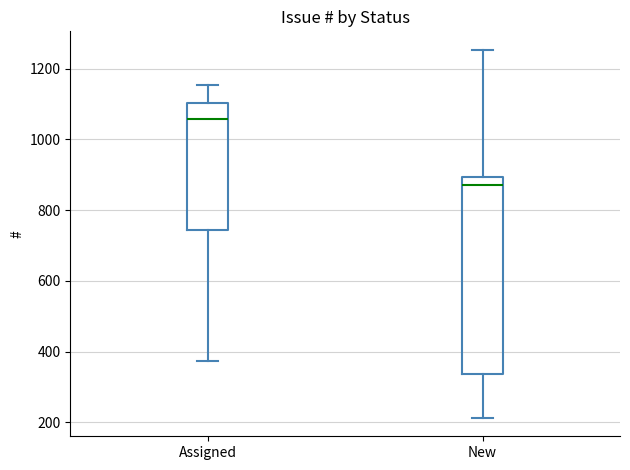

Which box has the highest median line?

Assigned